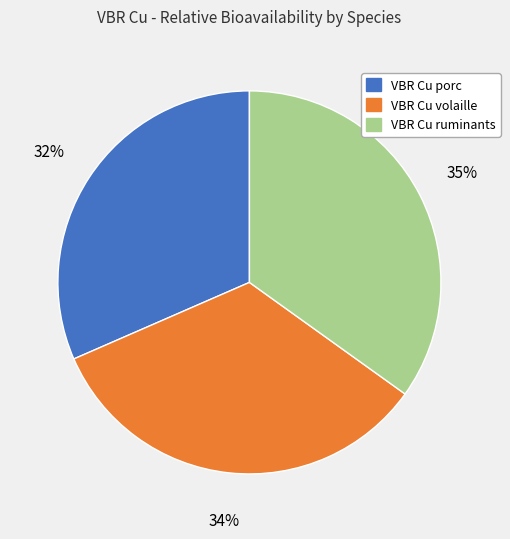

True or false: VBR Cu porc accounts for 32% of the total.

True